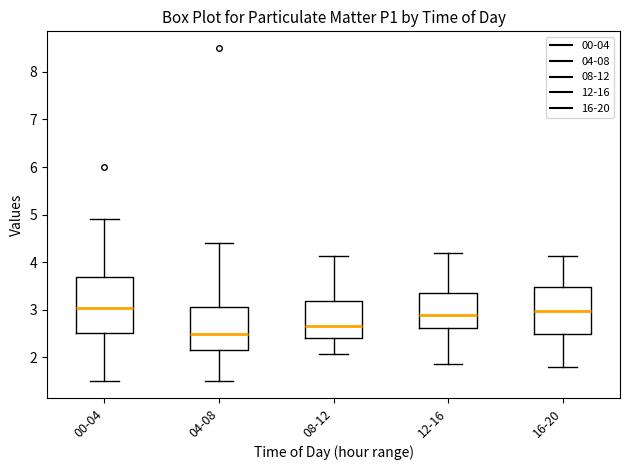

Which box is the tallest, from its lower edge to its upper edge?

00-04